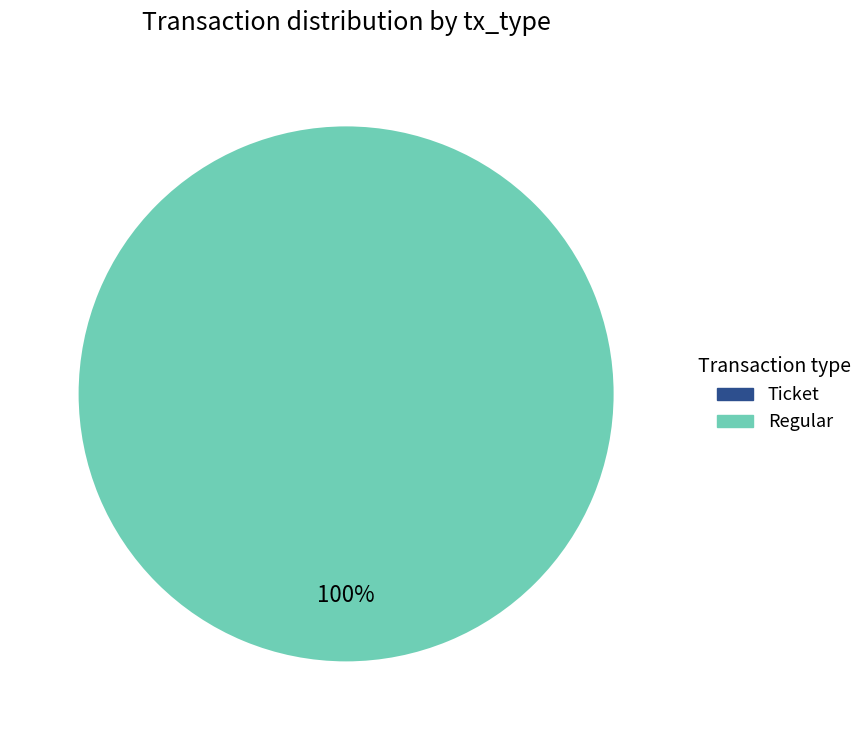

To the nearest percent, what percentage of the pie is Regular (io_index=7)?

100%